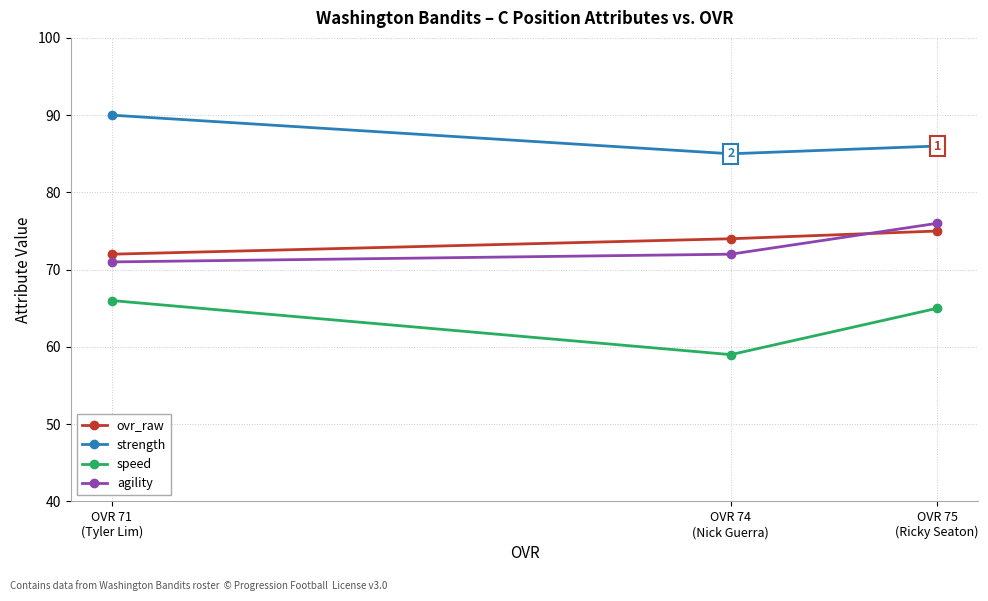

Reading left to right, what are all the values shown in this chart?

ovr_raw: OVR 71
(Tyler Lim)=72	OVR 74
(Nick Guerra)=74	OVR 75
(Ricky Seaton)=75
strength: OVR 71
(Tyler Lim)=90	OVR 74
(Nick Guerra)=85	OVR 75
(Ricky Seaton)=86
speed: OVR 71
(Tyler Lim)=66	OVR 74
(Nick Guerra)=59	OVR 75
(Ricky Seaton)=65
agility: OVR 71
(Tyler Lim)=71	OVR 74
(Nick Guerra)=72	OVR 75
(Ricky Seaton)=76